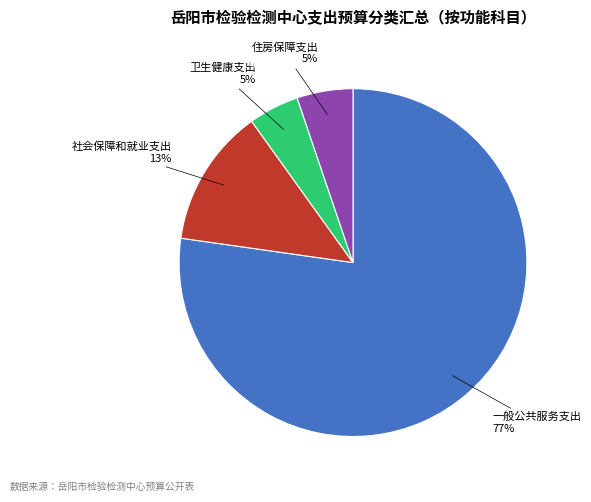

What is the majority slice?

一般公共服务支出